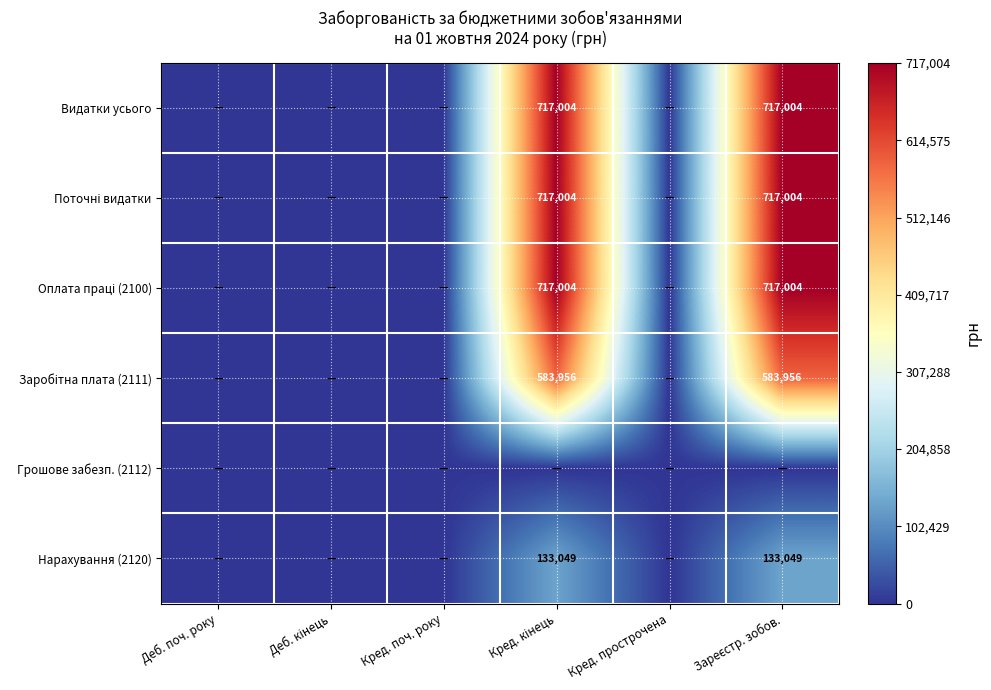

Which series changed the most between Деб. кінець and Кред. прострочена?

Видатки усього